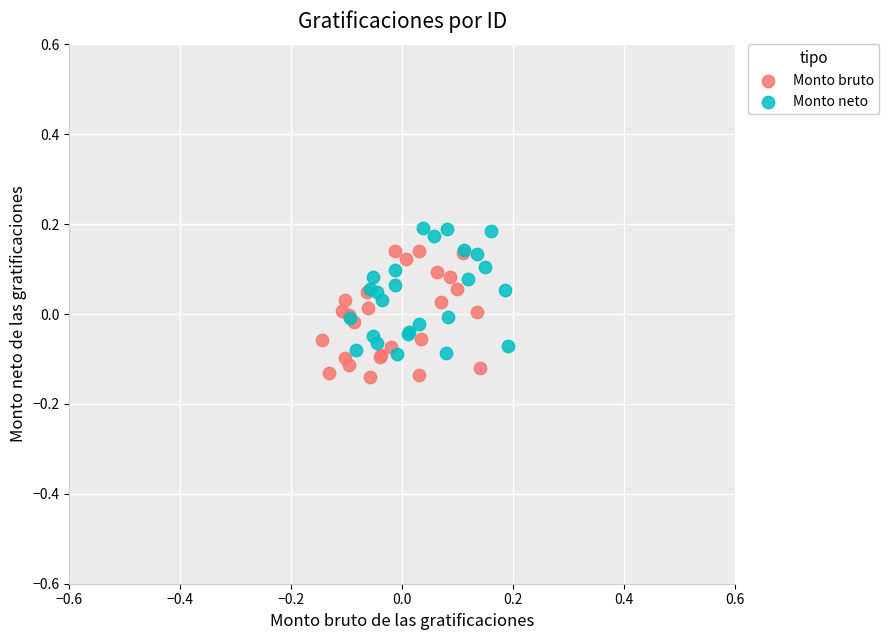

Which series contains the highest Y value?

Monto neto